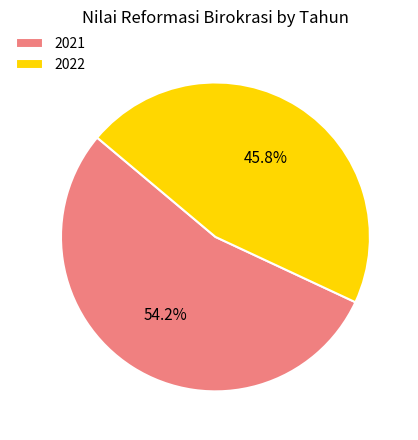

How many slices are in this pie chart?

2